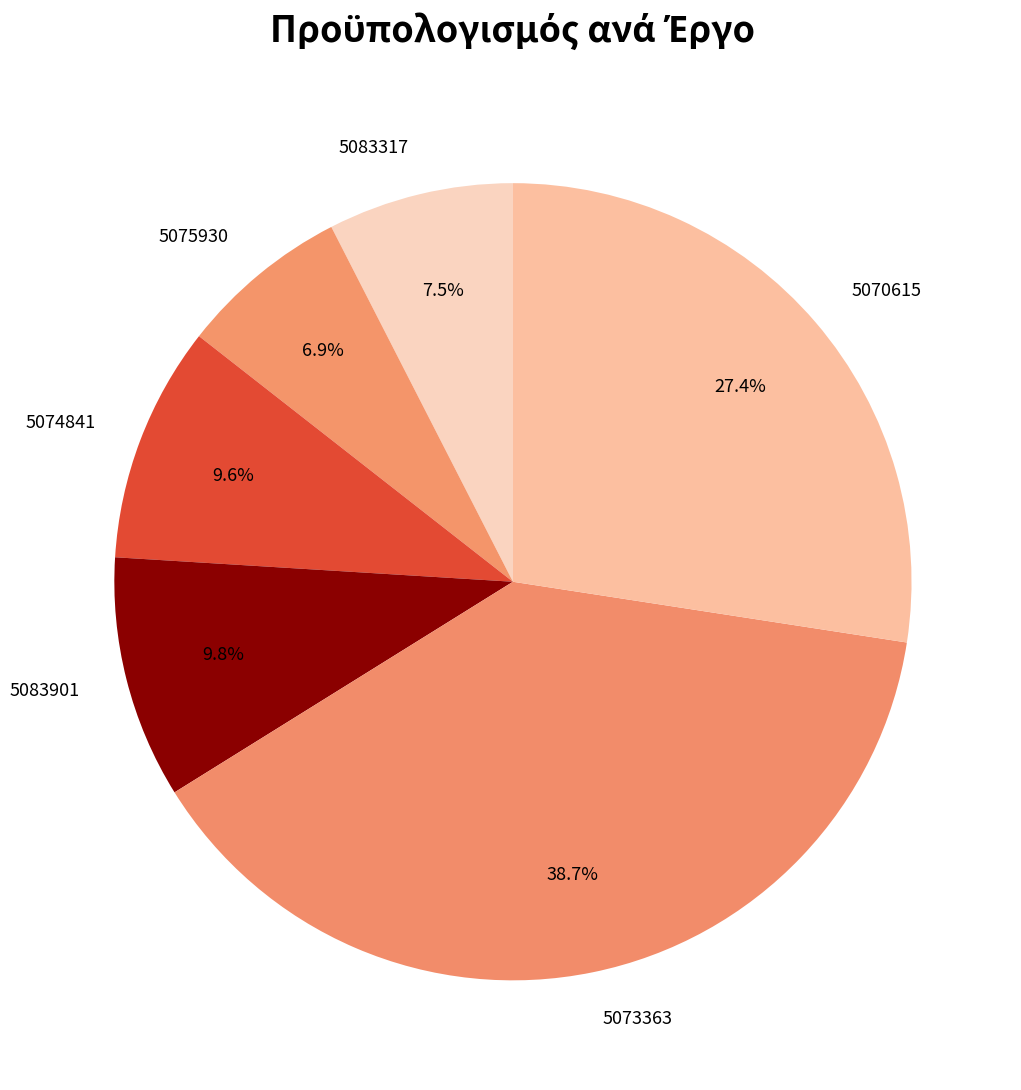

What is the ratio of the value at 5074841 to the value at 5083901?

1.0